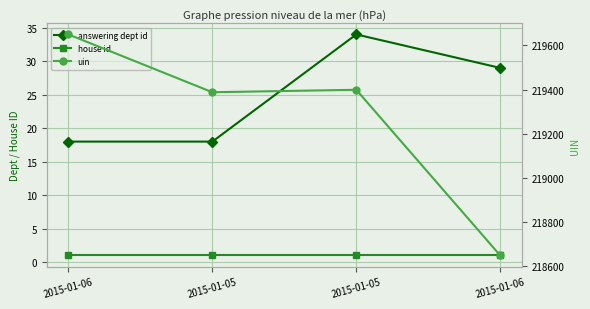

Rank the series by their maximum value, from lowest to highest.

house id, answering dept id, uin